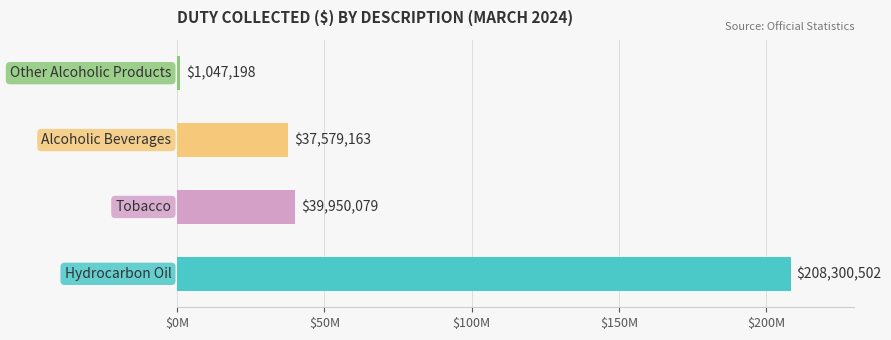

What is the value of the 1st bar from the left?

208300502